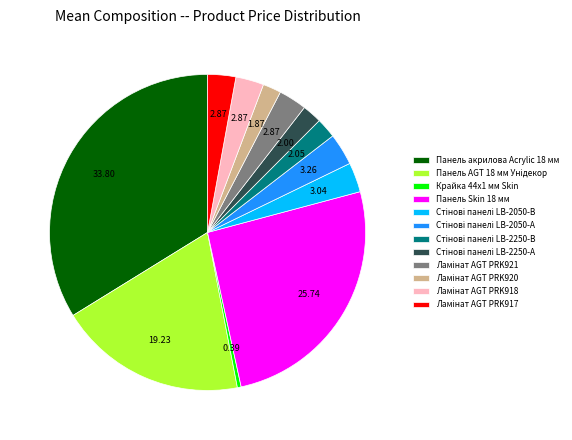

How many slices are in this pie chart?

12